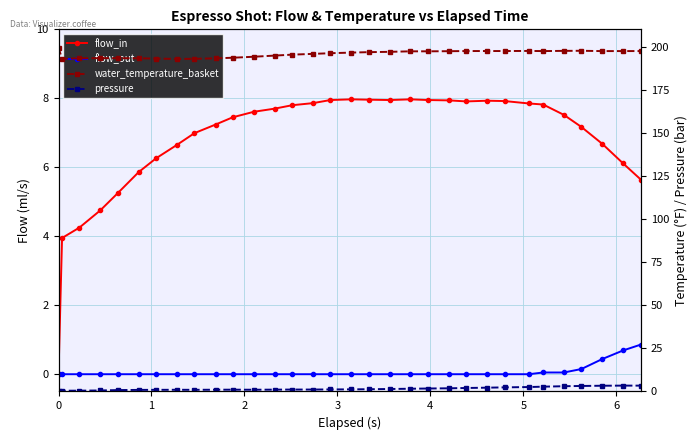

In pressure, how many points are lower than both neighbors (excluding endpoints)?

2